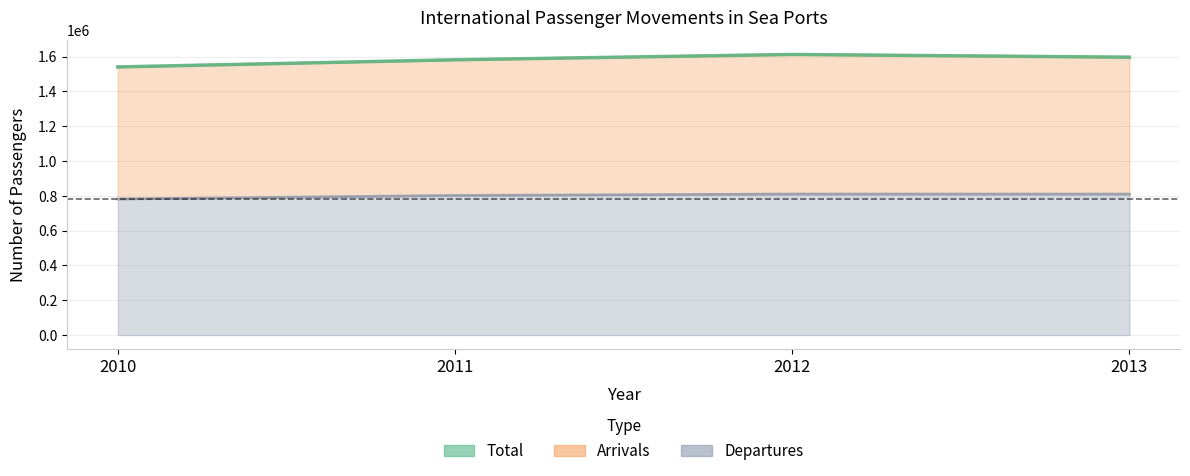

What is the lowest value of the Departures series?

781392